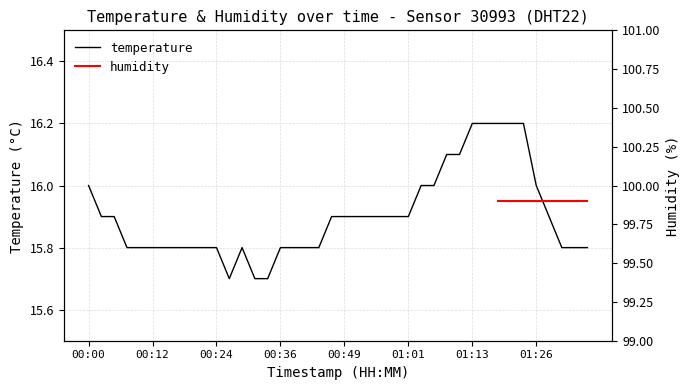

Is this an area chart (filled region under the line)?

No